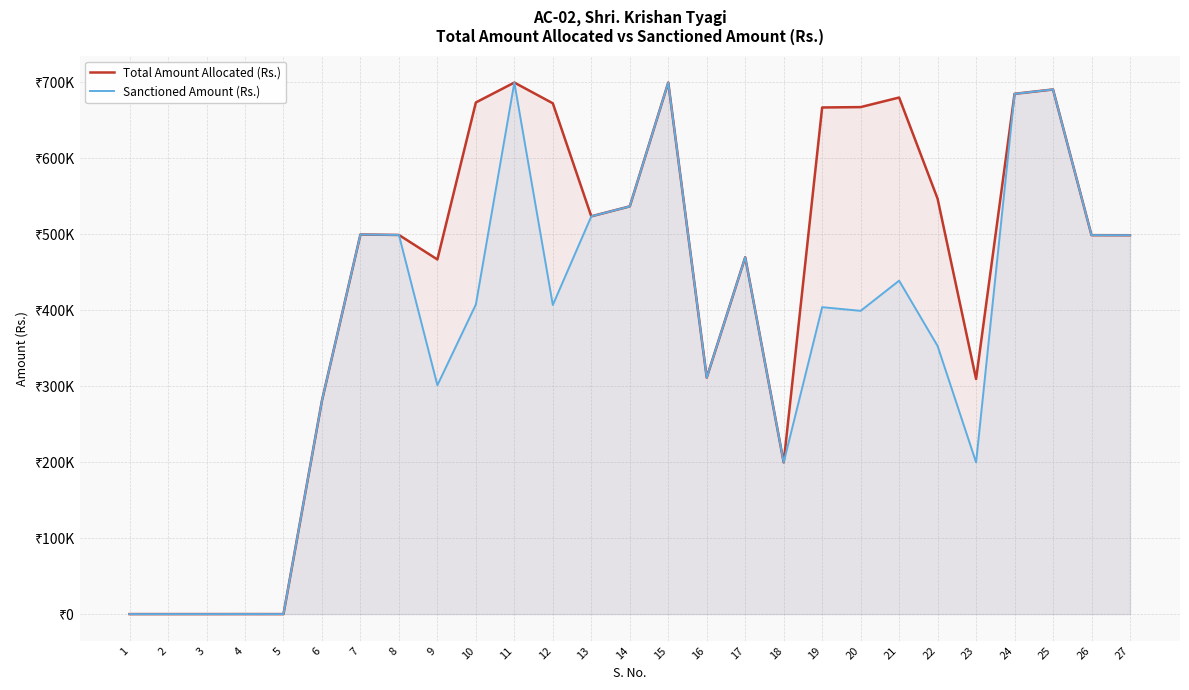

Rank the series at 2 from highest to lowest value.

Total Amount Allocated (Rs.), Sanctioned Amount (Rs.)